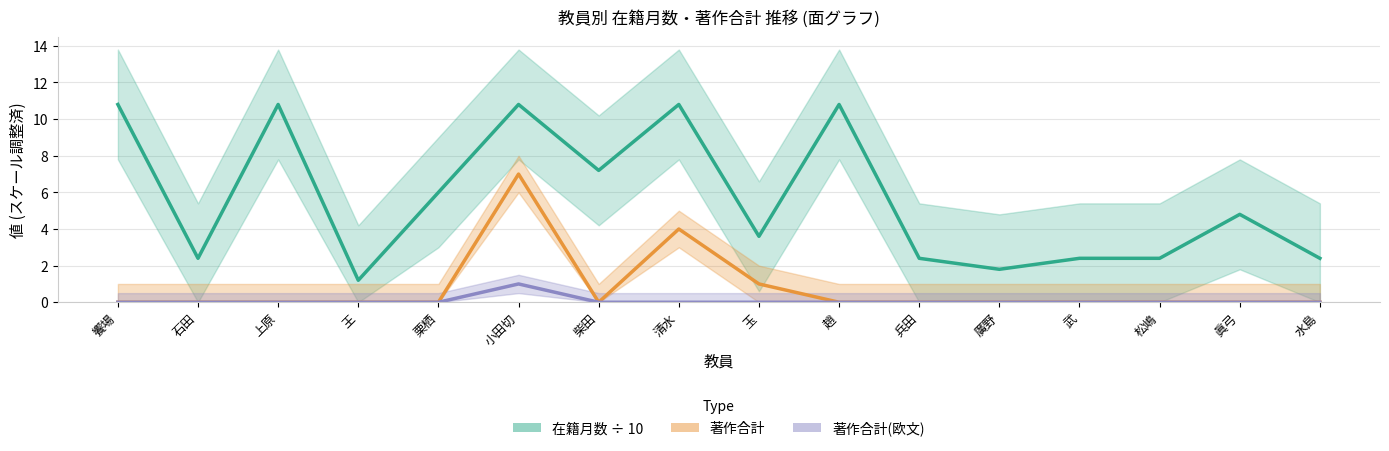

How many data points does each series have?

16